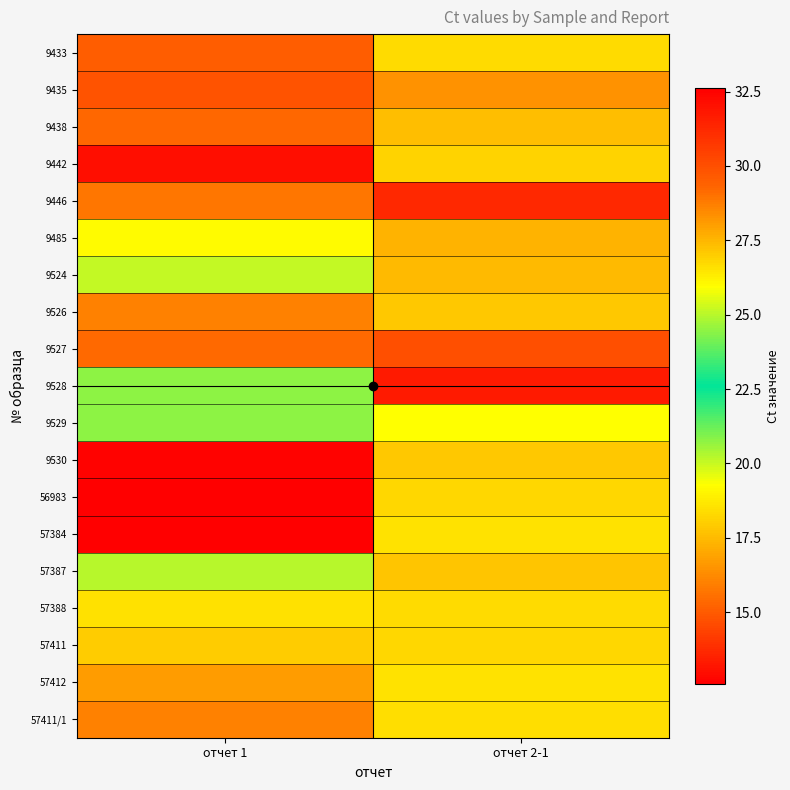

What is the difference between the highest and lowest values at отчет 2-1?

5.8